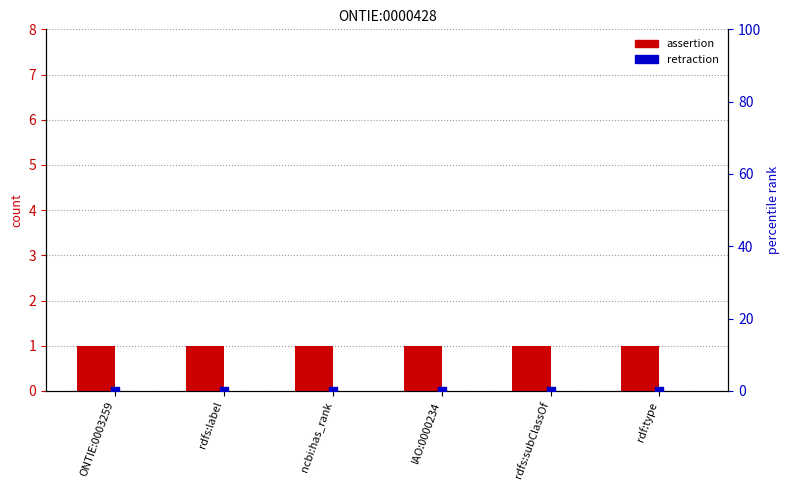

Which series contains the highest Y value?

assertion